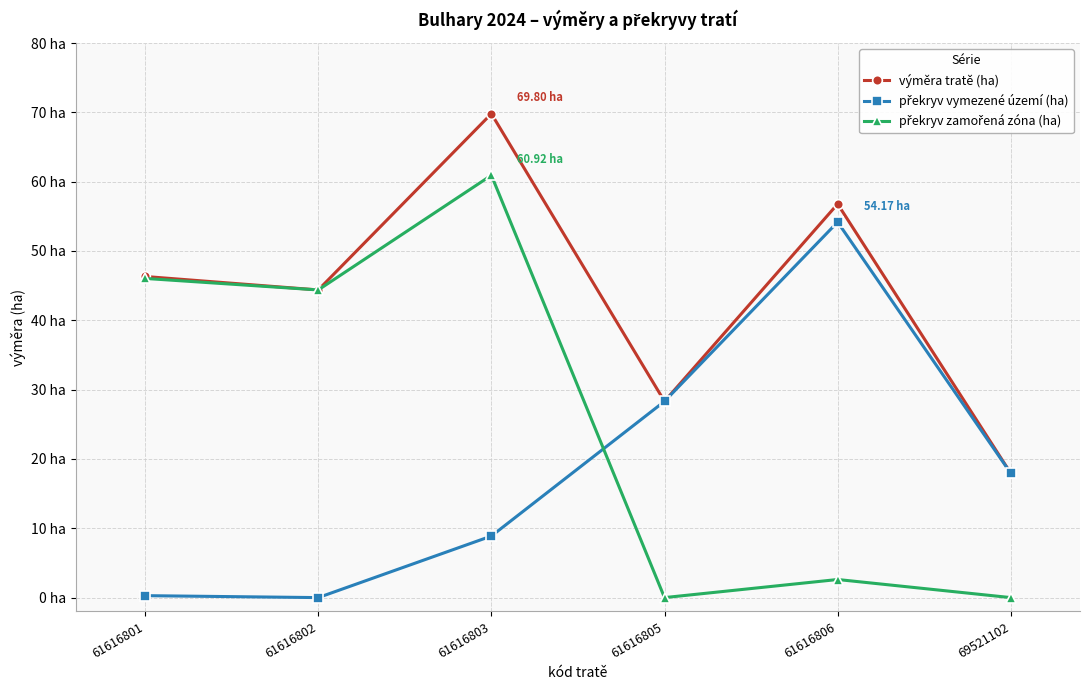

Reading left to right, transcribe all the data shown in this chart.

výměra tratě (ha): 61616801=46.3	61616802=44.4	61616803=69.8	61616805=28.3	61616806=56.8	69521102=17.9
překryv vymezené území (ha): 61616801=0.3	61616802=0.0	61616803=8.9	61616805=28.3	61616806=54.2	69521102=17.9
překryv zamořená zóna (ha): 61616801=46.0	61616802=44.4	61616803=60.9	61616805=0.0	61616806=2.6	69521102=0.0